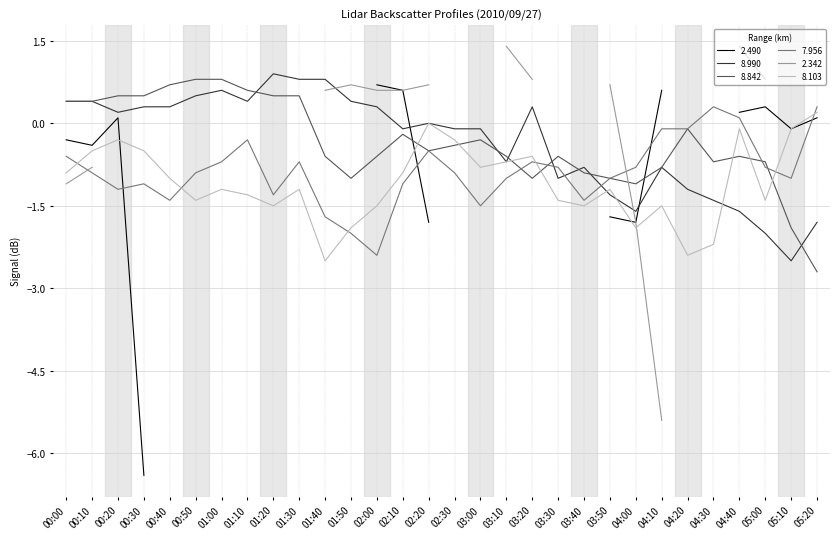

True or false: 8.842 and 8.103 intersect in this chart.

True